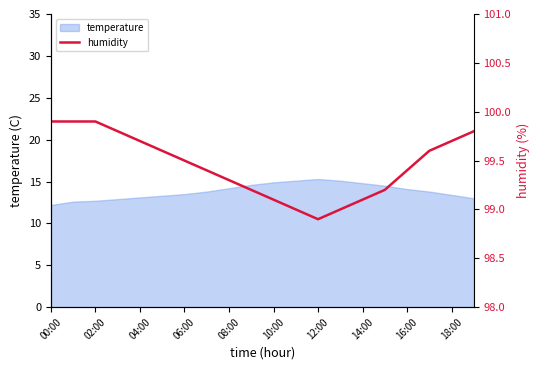

What is the maximum value for temperature?

15.3